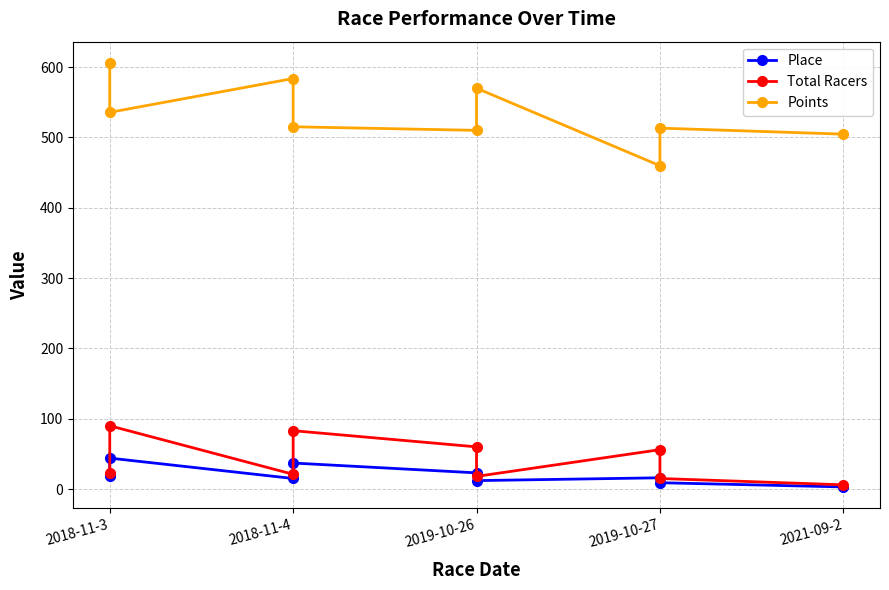

Is this an area chart (filled region under the line)?

No